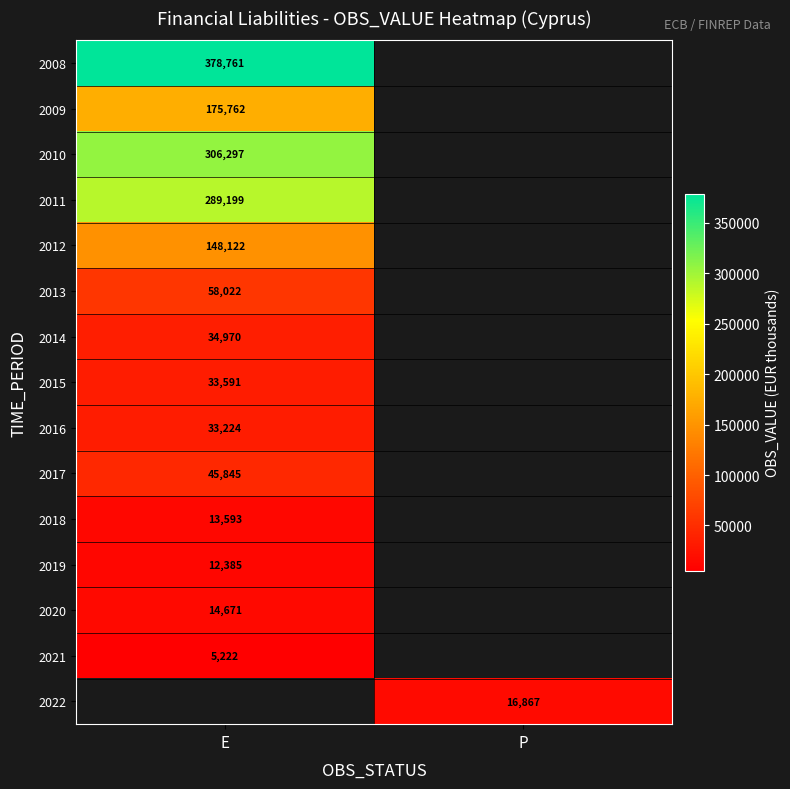

Count the number of categories in the chart.

2